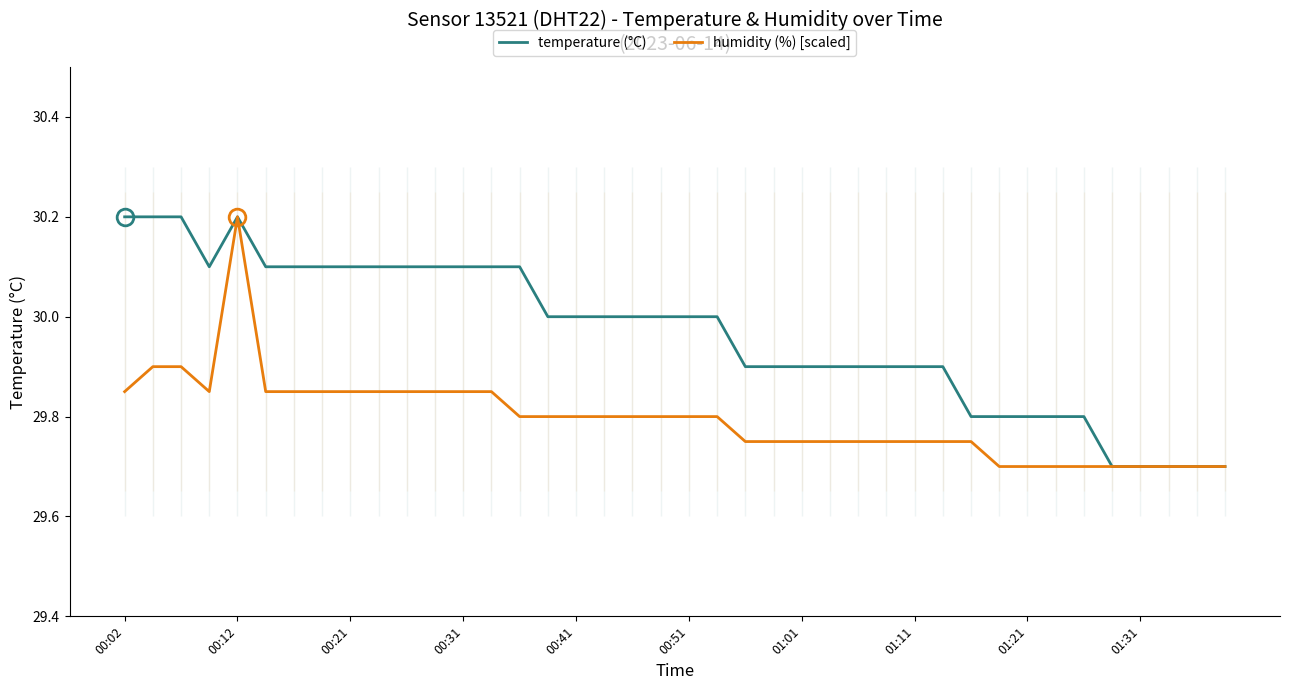

True or false: temperature (°C) and humidity (%) [scaled] intersect in this chart.

False